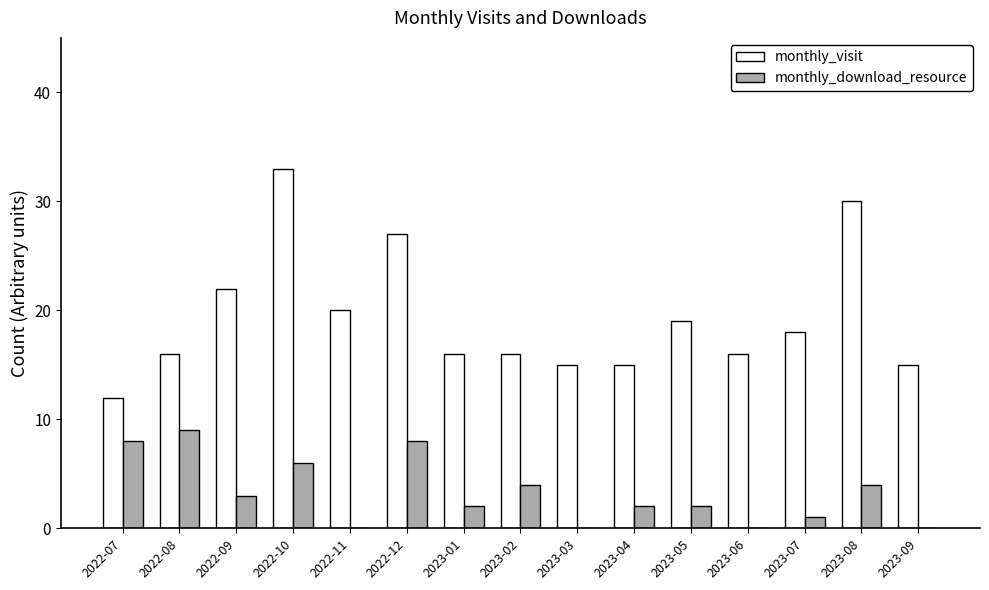

Are the bars horizontal?

No